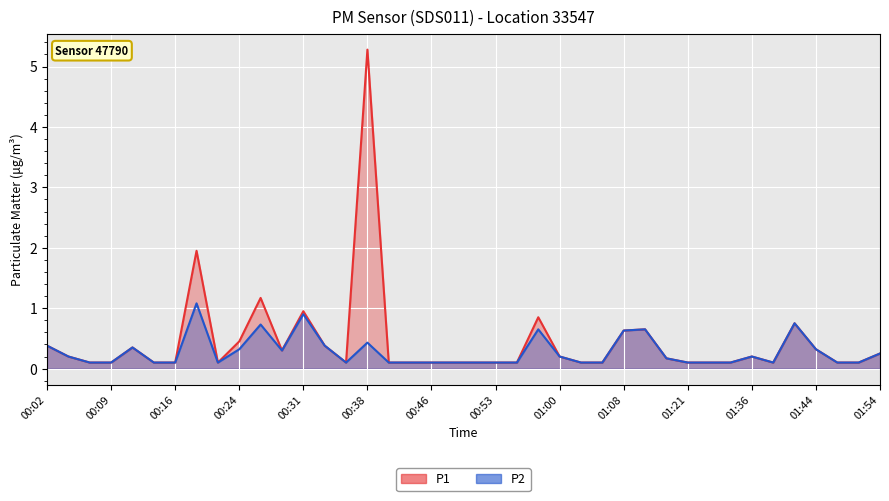

Which series has the widest spread of values?

P1 line